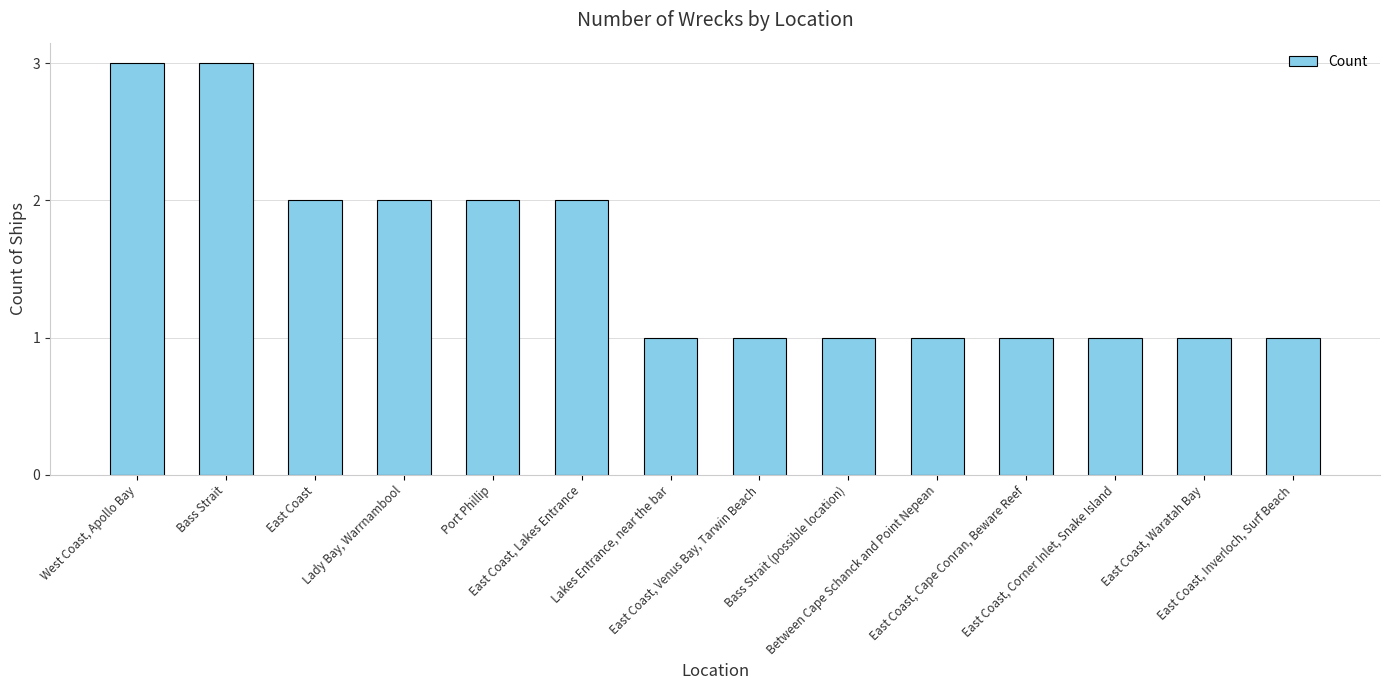

What is the difference between the values at Between Cape Schanck and Point Nepean and Bass Strait?

2